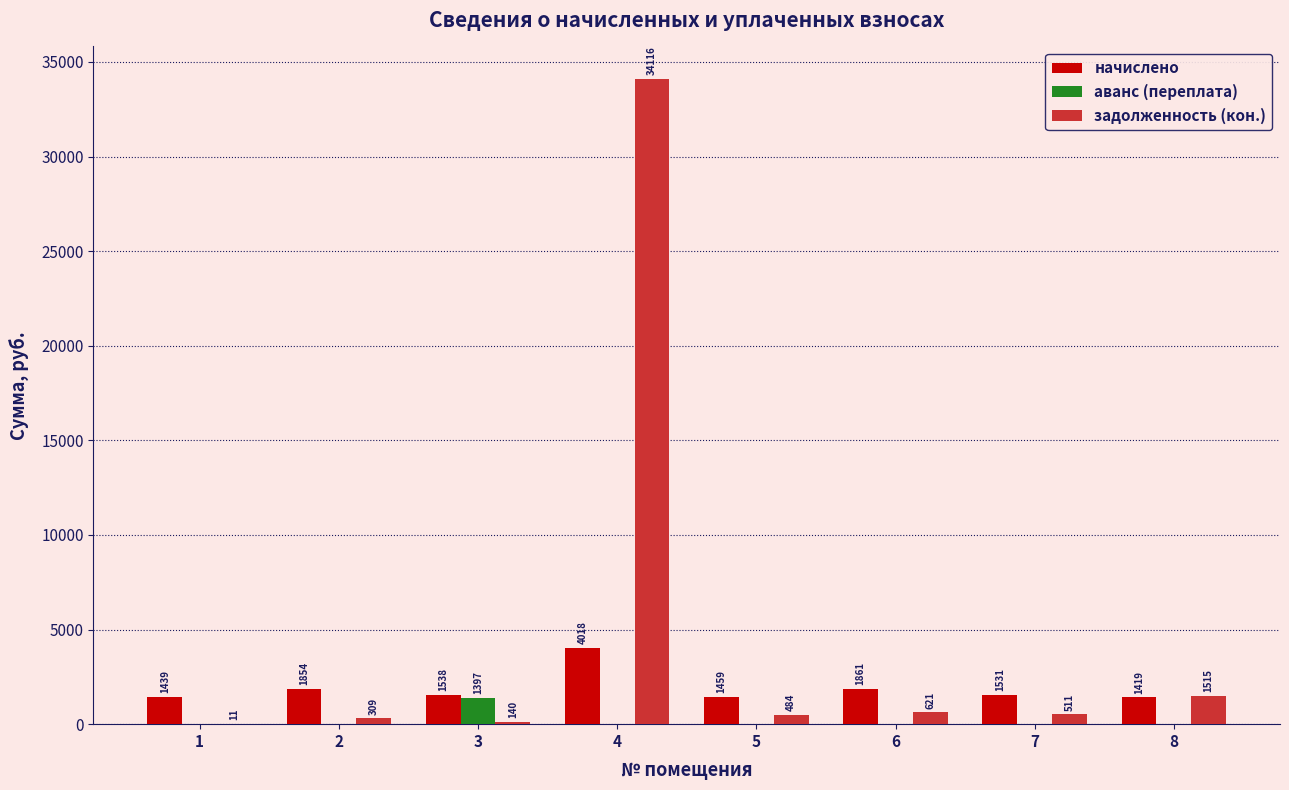

Read the задолженность (кон.) value at 4.

34115.9